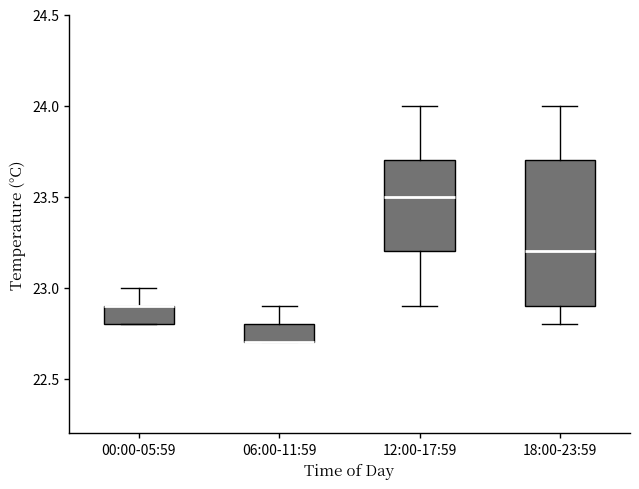

Where is the upper edge of the box for 00:00-05:59 on the y-axis? The values are not printed on the chart, so give them approximately, as read against the axis.

22.9